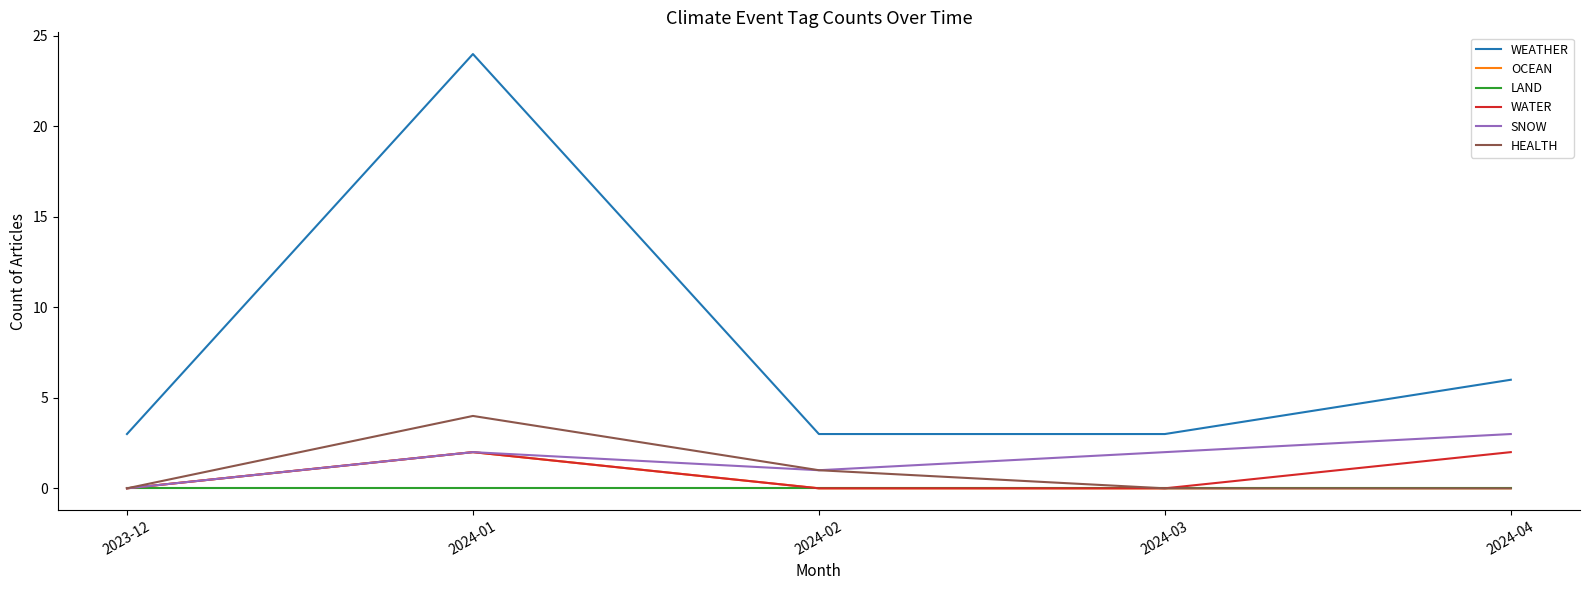

At which category does the chart reach its peak across all series?

2024-01